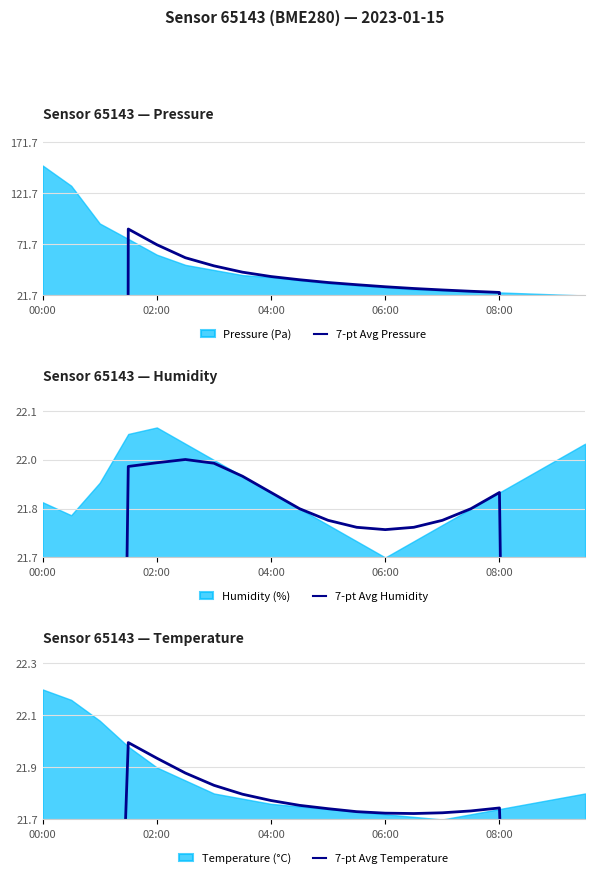

Does the chart display data point markers on the line(s)?

No